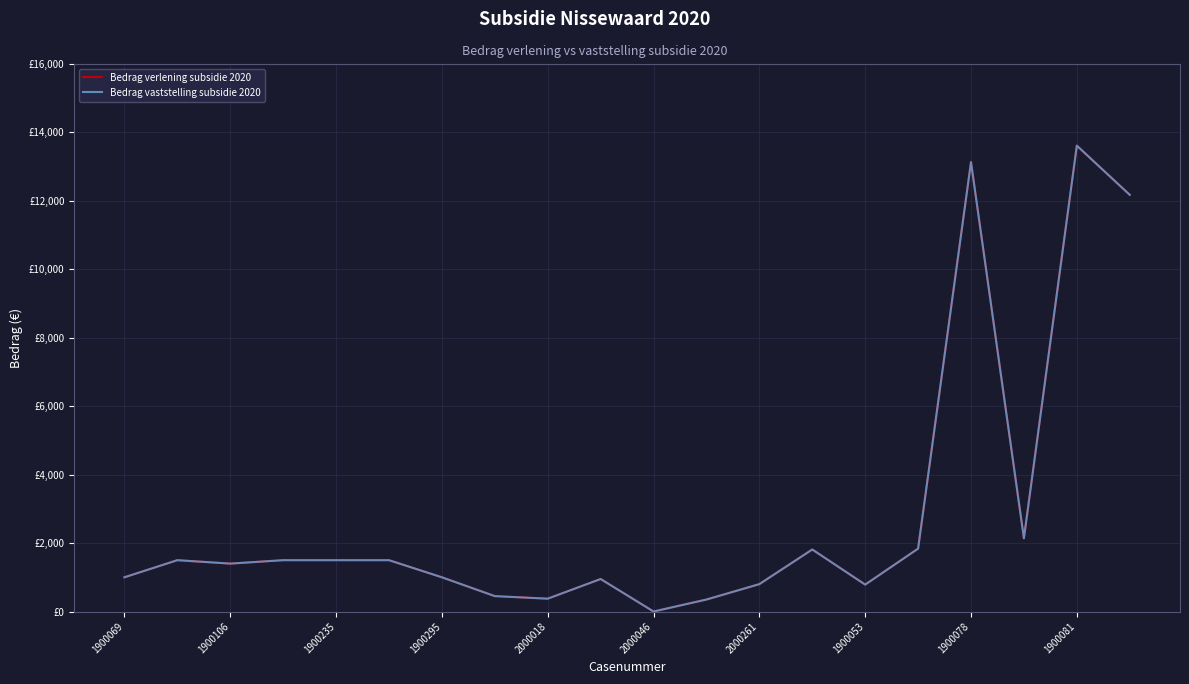

Does the chart display data point markers on the line(s)?

No